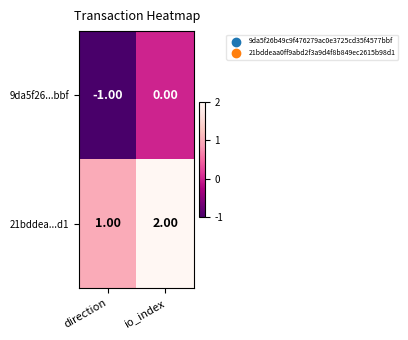

Count the number of data series in this chart.

2